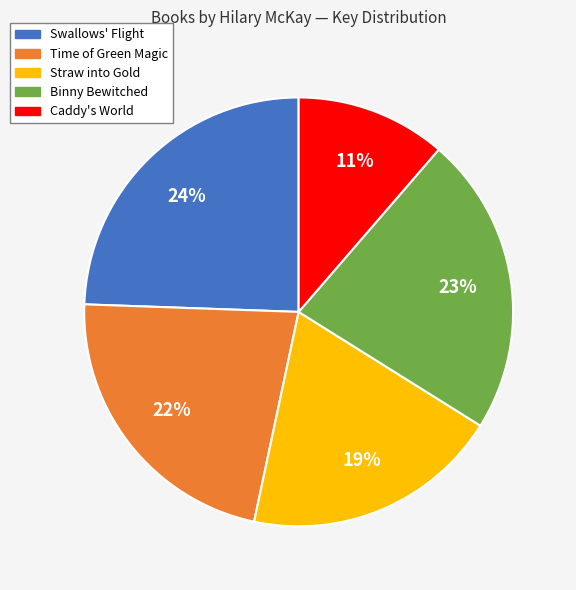

How many slices are in this pie chart?

5